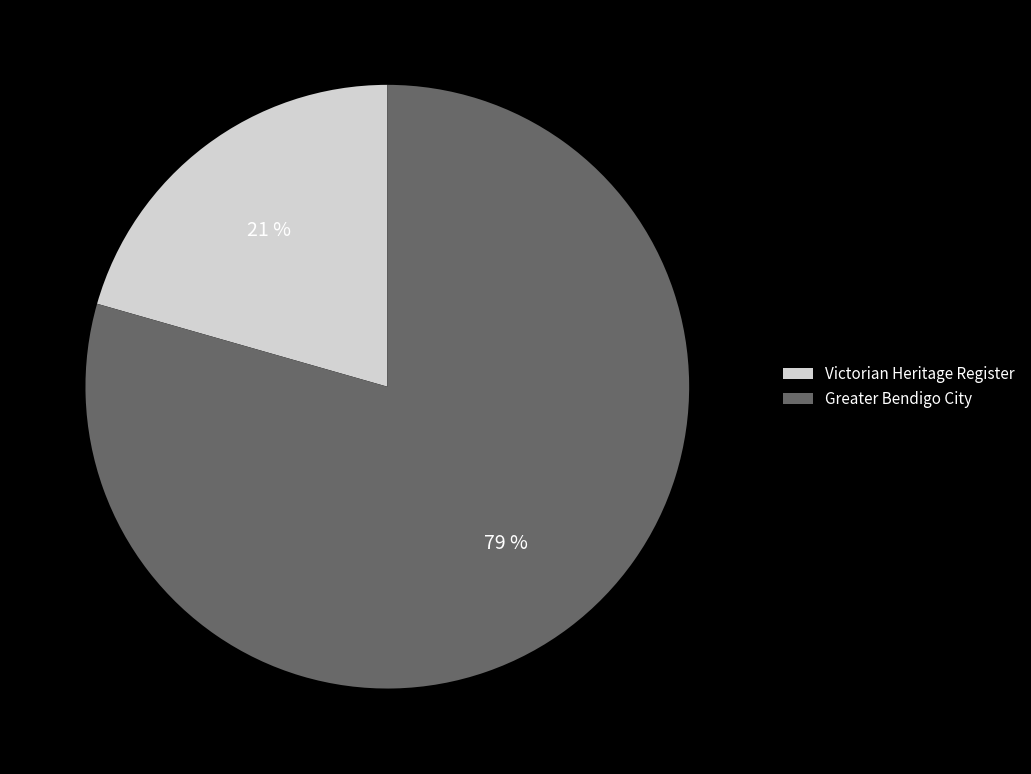

To the nearest percent, what is the average slice percentage?

50%